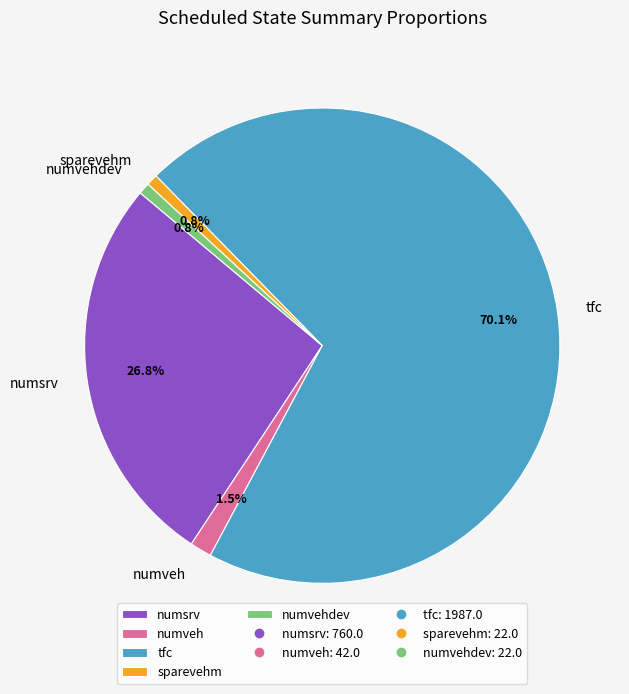

Between numvehdev and numsrv, which is larger?

numsrv